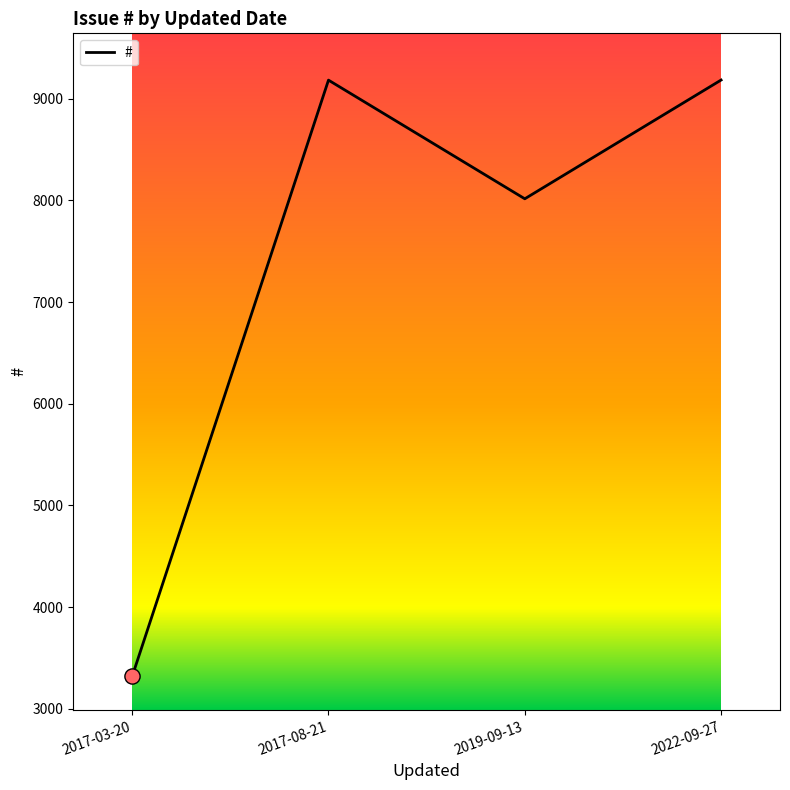

What is the ratio of the value at 2022-09-27 to the value at 2017-08-21?

1.0